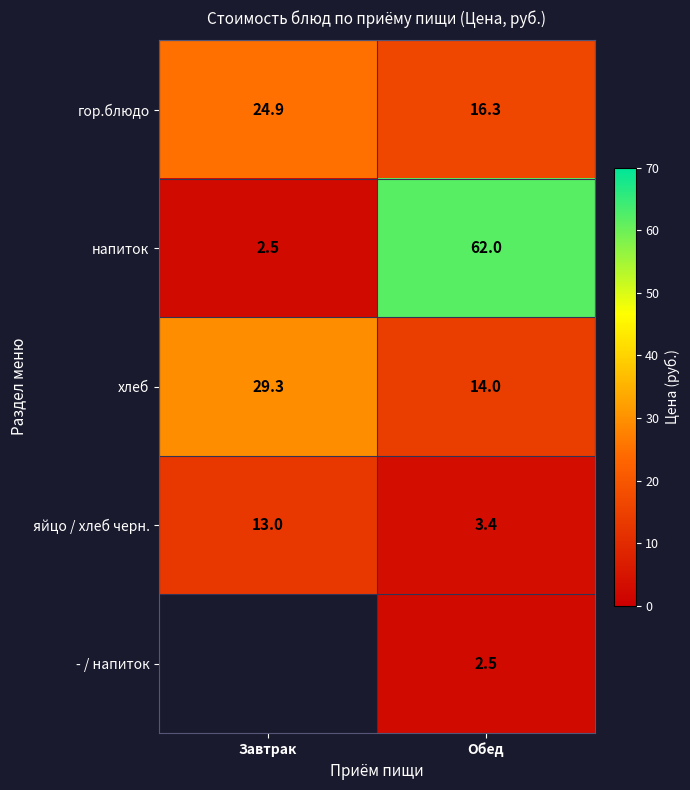

Rank the series at Обед from lowest to highest value.

- / напиток, яйцо / хлеб черн., хлеб, гор.блюдо, напиток